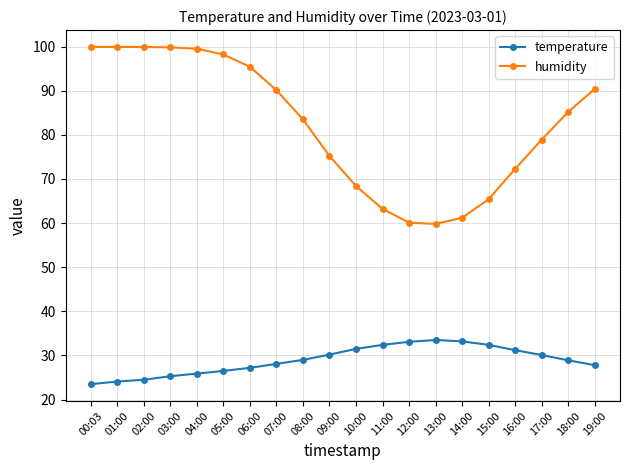

Which series has the widest spread of values?

humidity